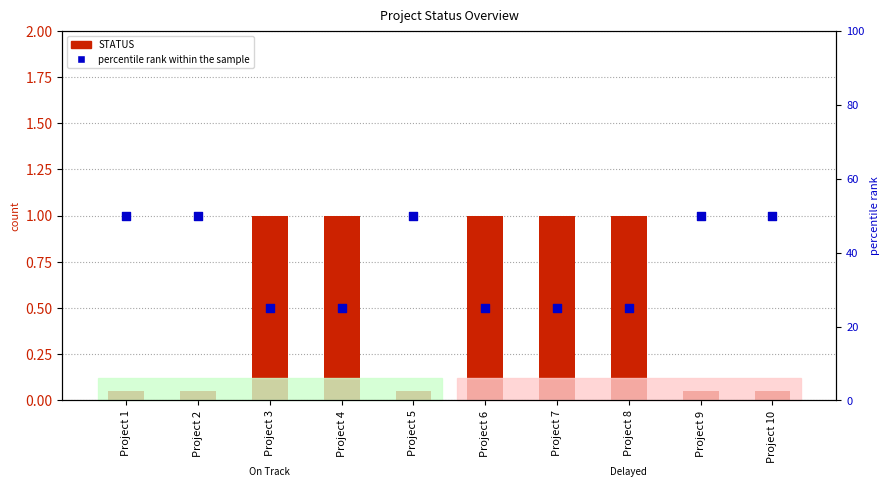

Which series reaches the minimum Y coordinate?

STATUS